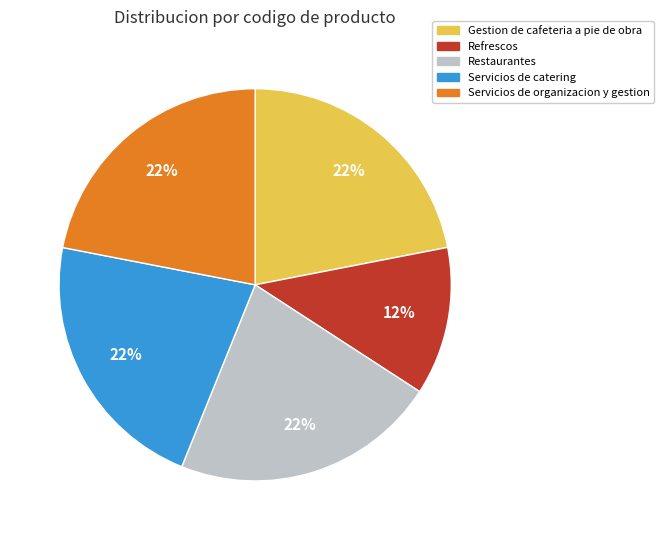

How many slices are in this pie chart?

5